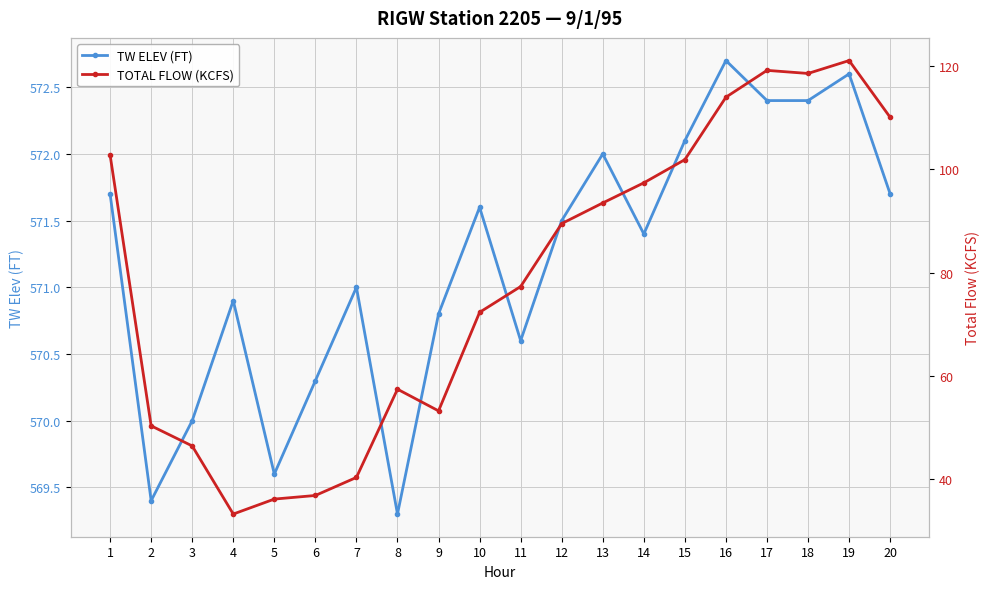

At 14, list the series in order from smallest to largest.

TOTAL FLOW (KCFS), TW ELEV (FT)